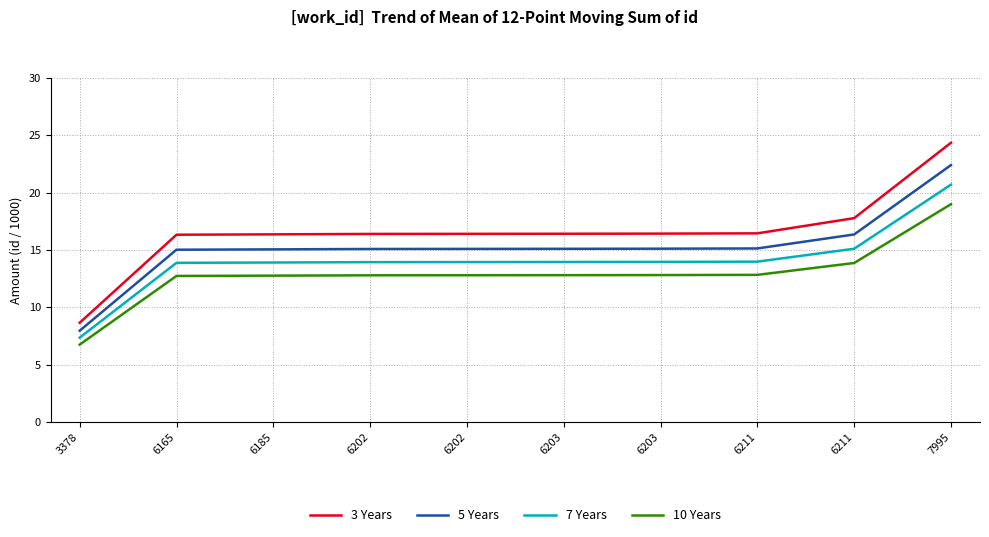

What is the minimum value for 5 Years?

8.0